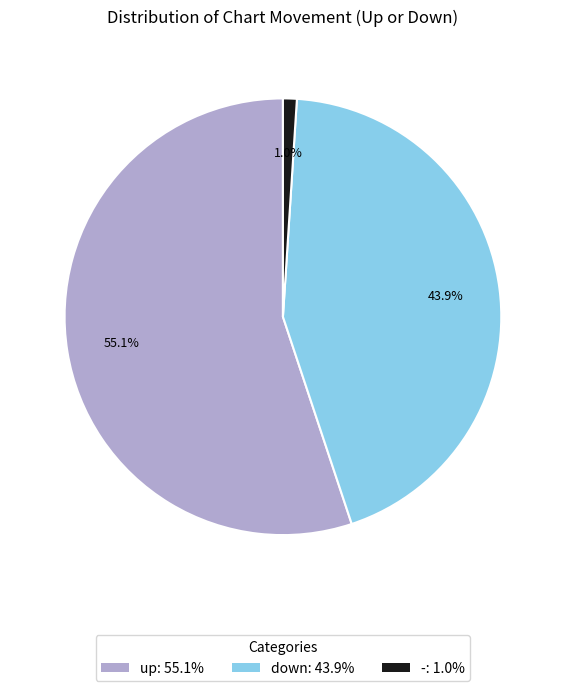

The down slice represents 30% of the pie. True or false?

False